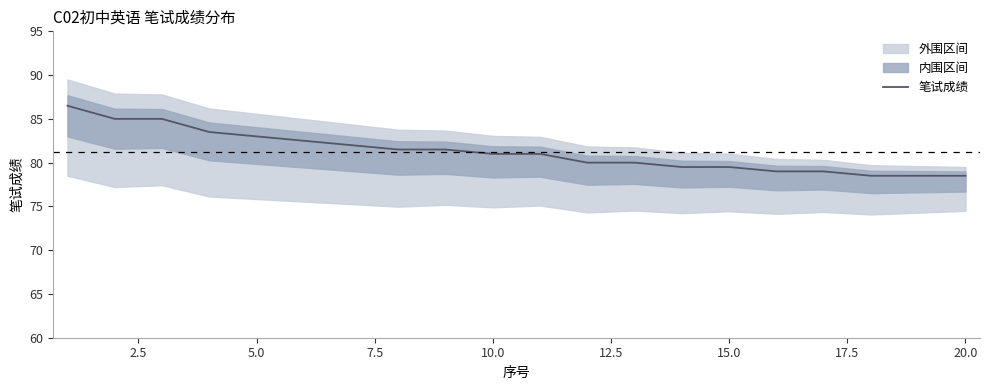

Count the number of categories in the chart.

20